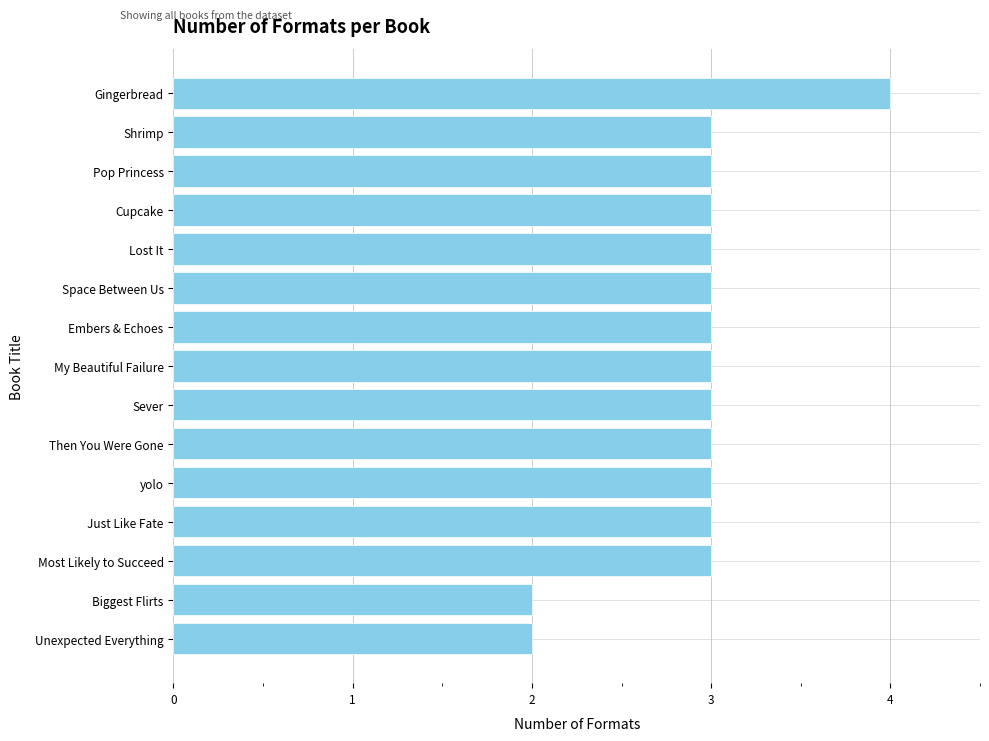

What is the sum of the values at Lost It and Most Likely to Succeed?

6